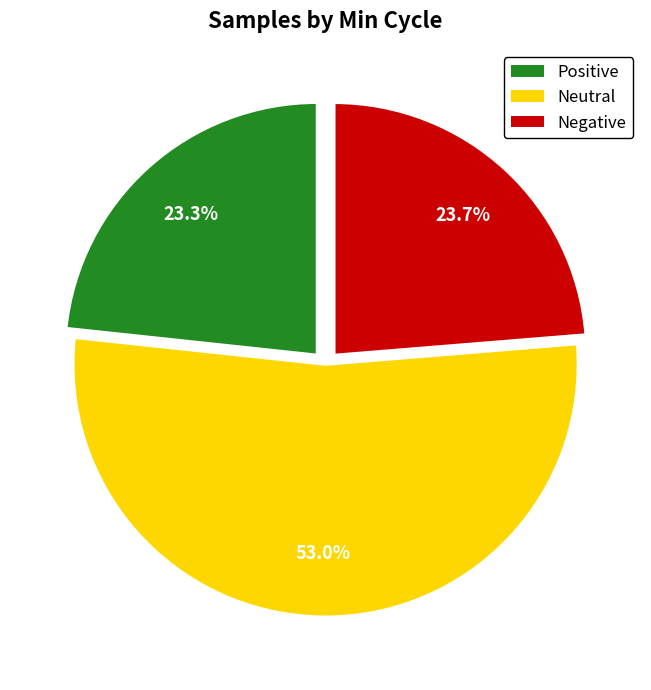

Does any single category account for the majority?

Yes